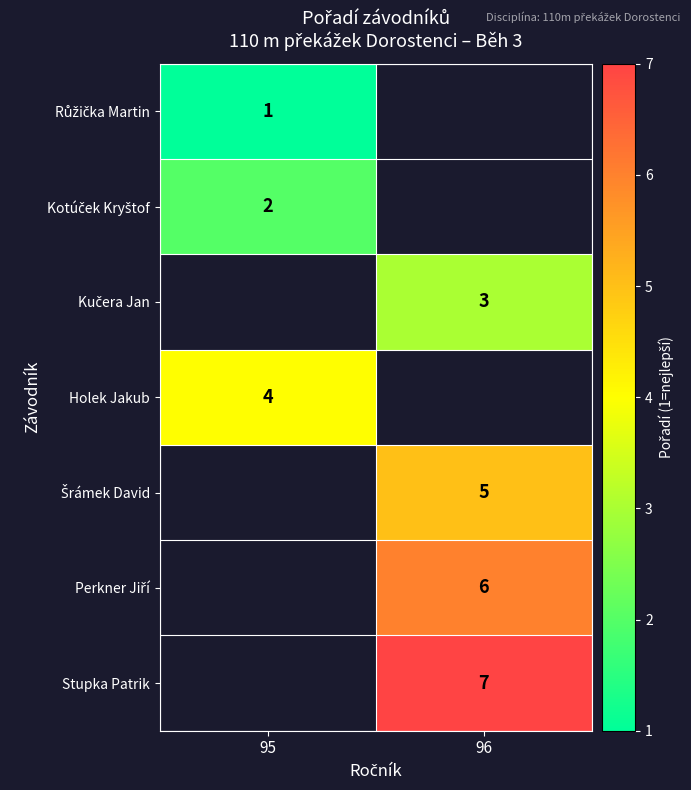

Between 96 and 95, which is larger?

95